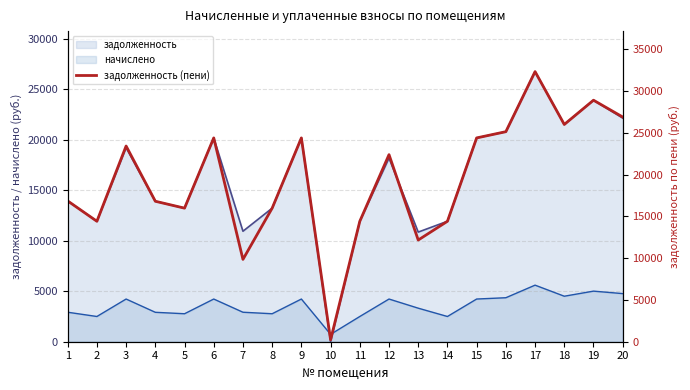

What is the greatest value displayed?

32334.0